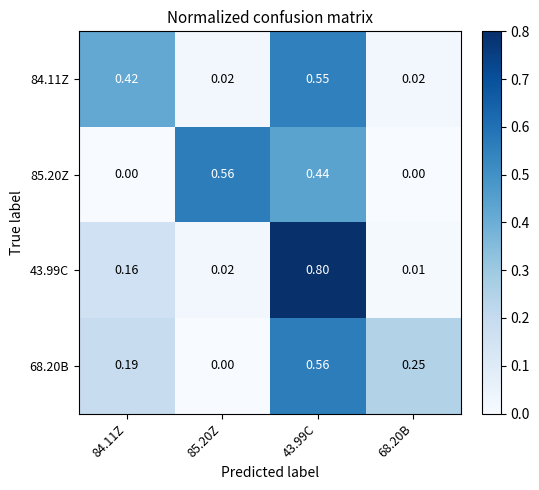

Is the value of 84.11Z at 84.11Z greater than the value of 43.99C at 84.11Z?

Yes